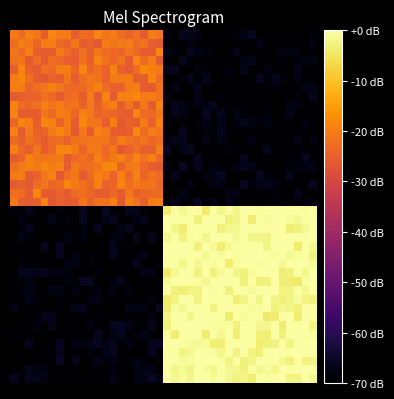

At which category is the sum across all series the highest?

24